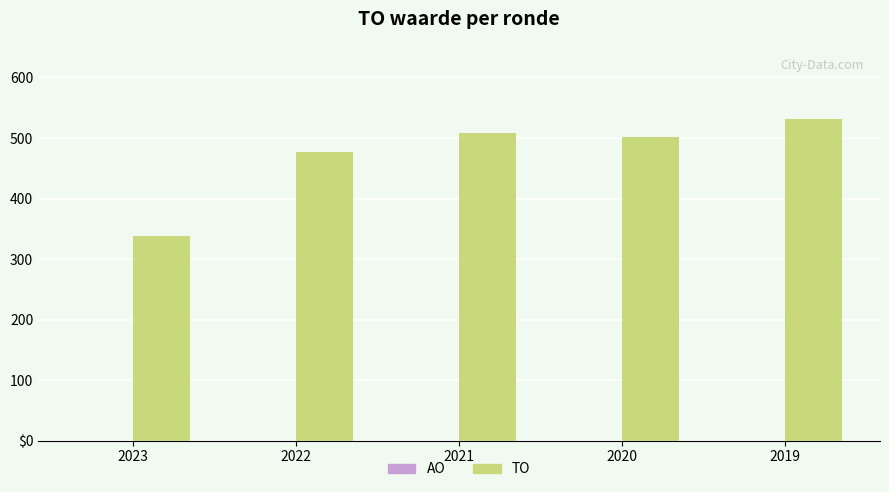

Are the bars horizontal?

No